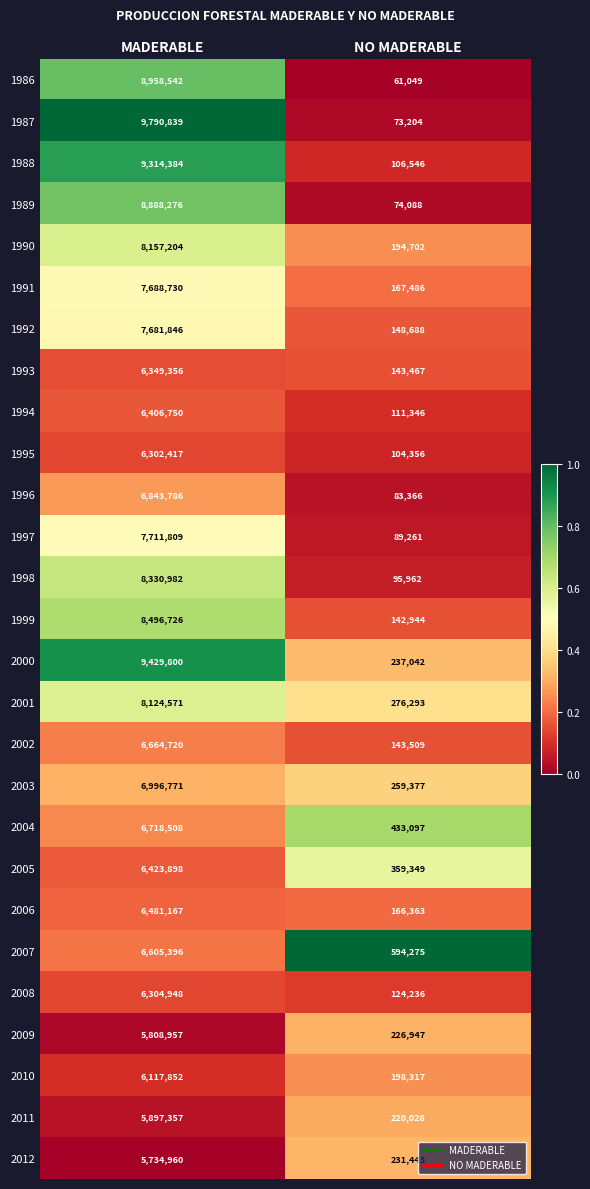

What is the total value across all series at MADERABLE?

198230552